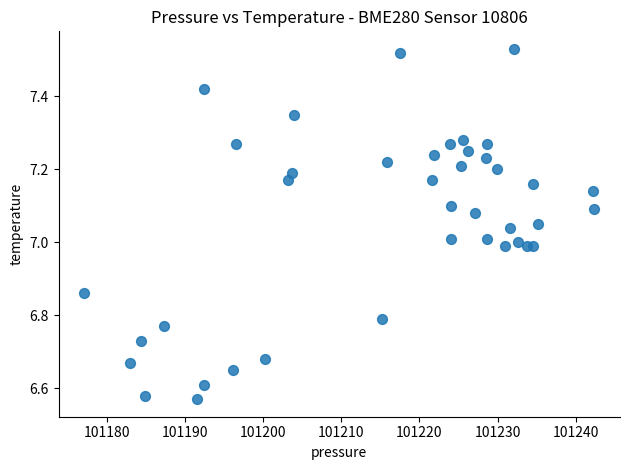

What is the range of Y values (max minus min)?

1.0